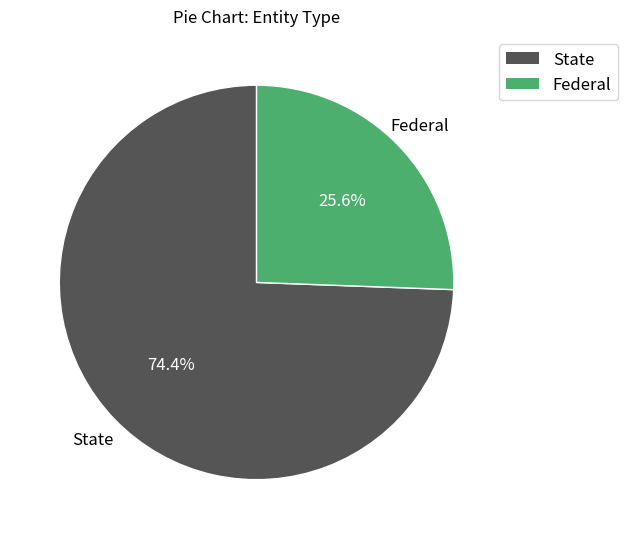

What is the majority slice?

State